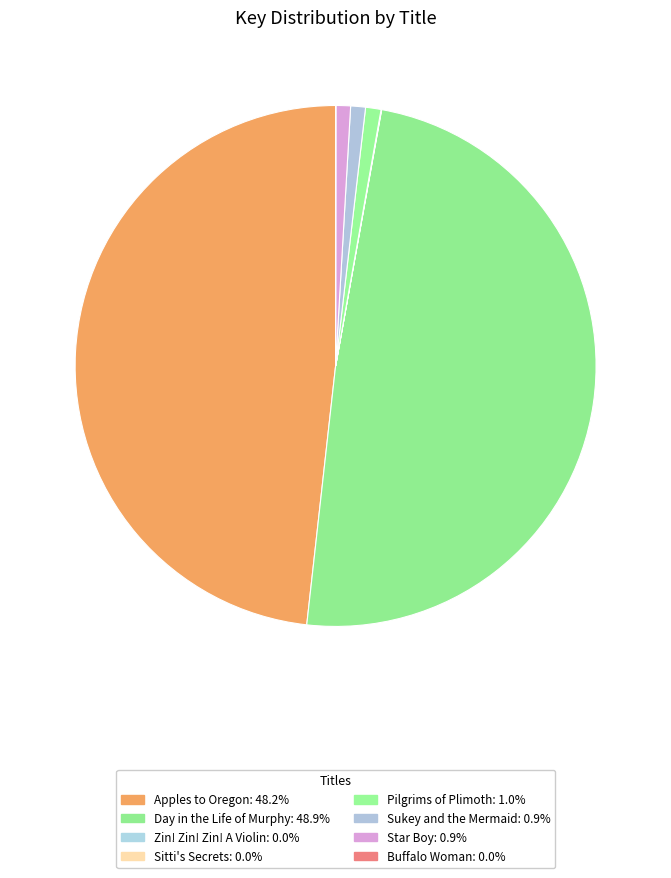

True or false: Pilgrims of Plimoth accounts for 9% of the total.

False